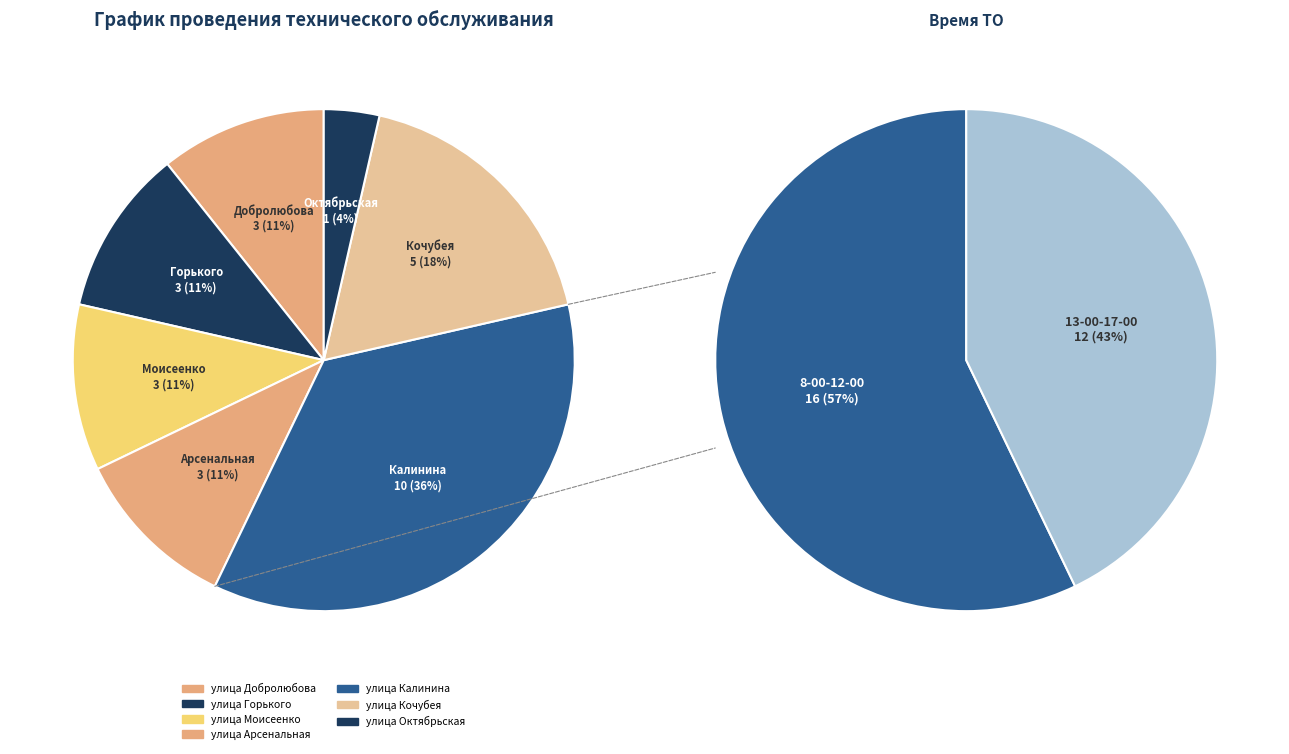

How many segments does this pie chart have?

7